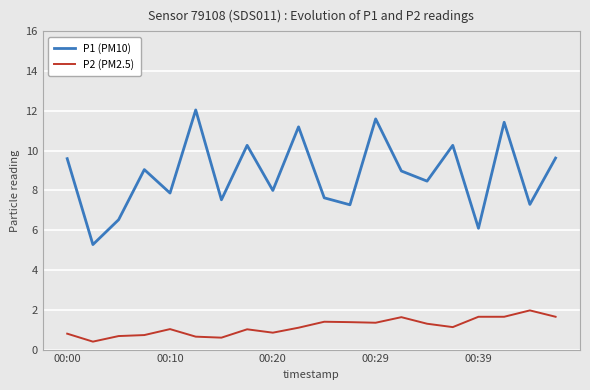

Does the chart display data point markers on the line(s)?

No